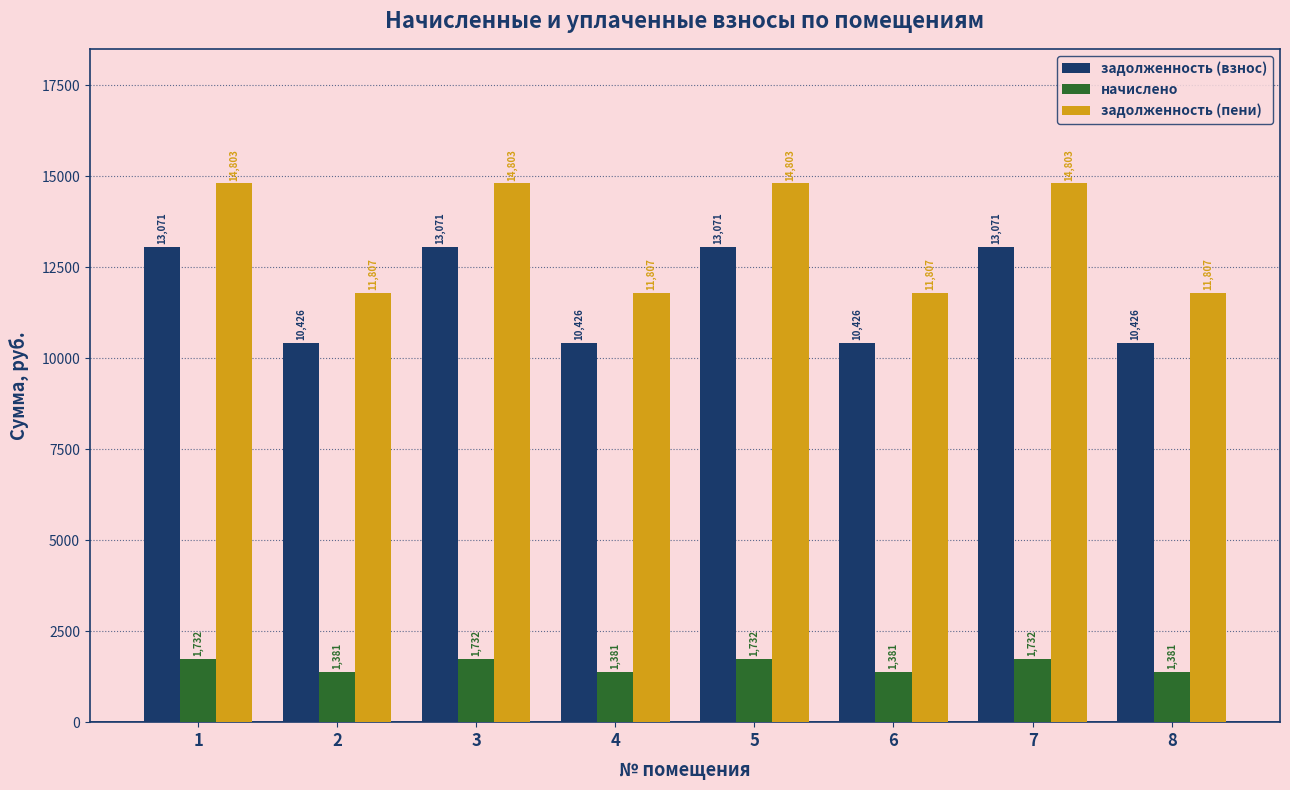

At how many categories does at least one series exceed 2506?

8